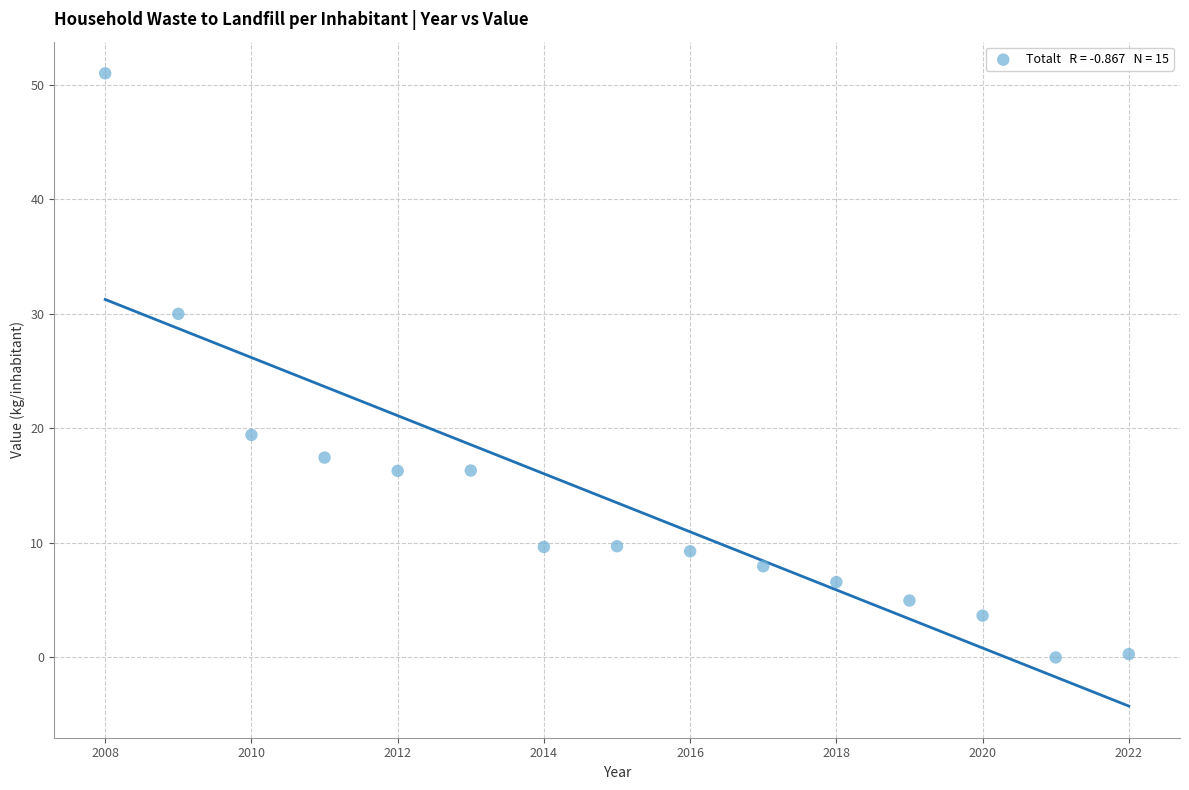

What is the range of X values (max minus min)?

14.0